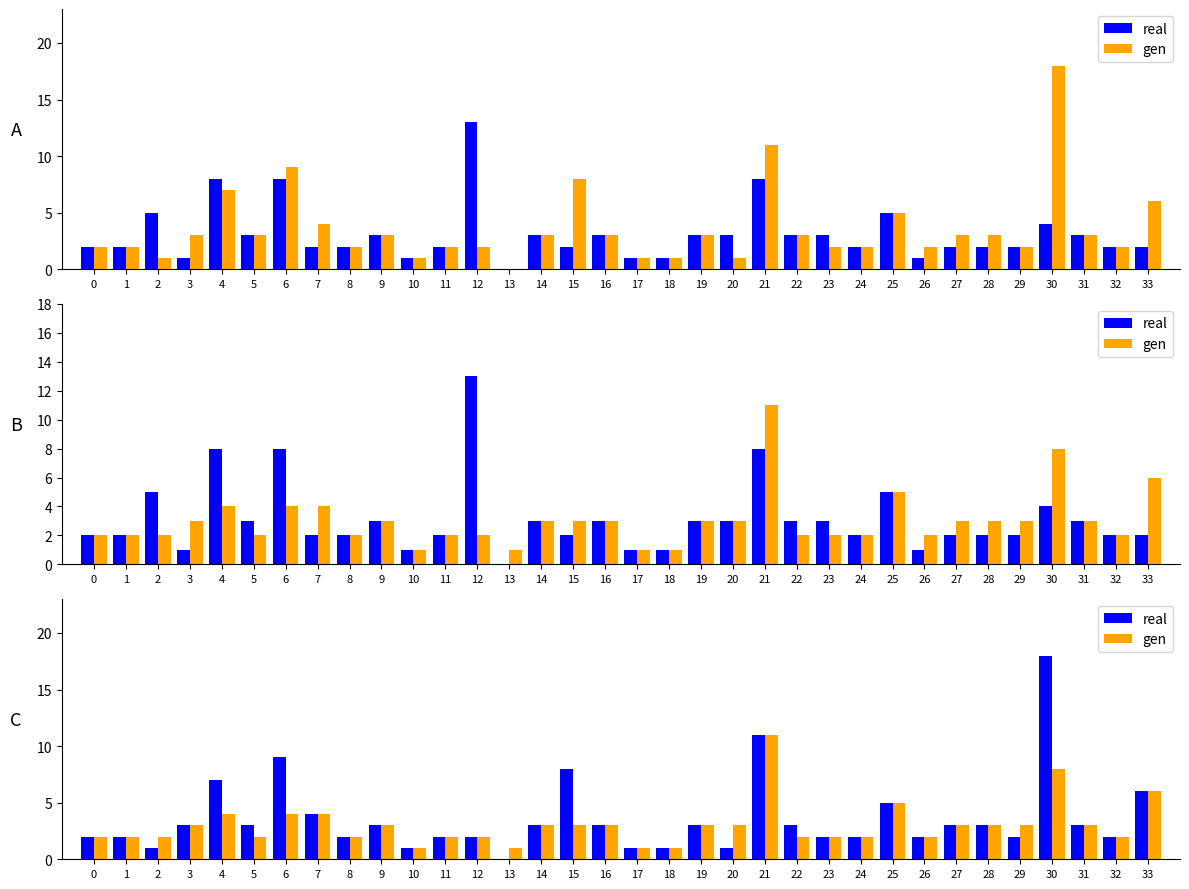

Rank the series by their maximum value, from highest to lowest.

real, gen